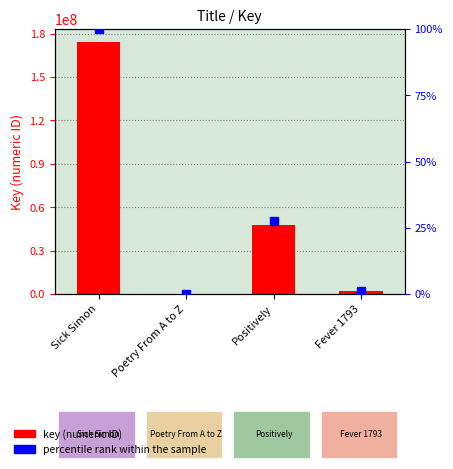

Rank the categories by value from highest to lowest.

Sick Simon, Positively, Fever 1793, Poetry From A to Z